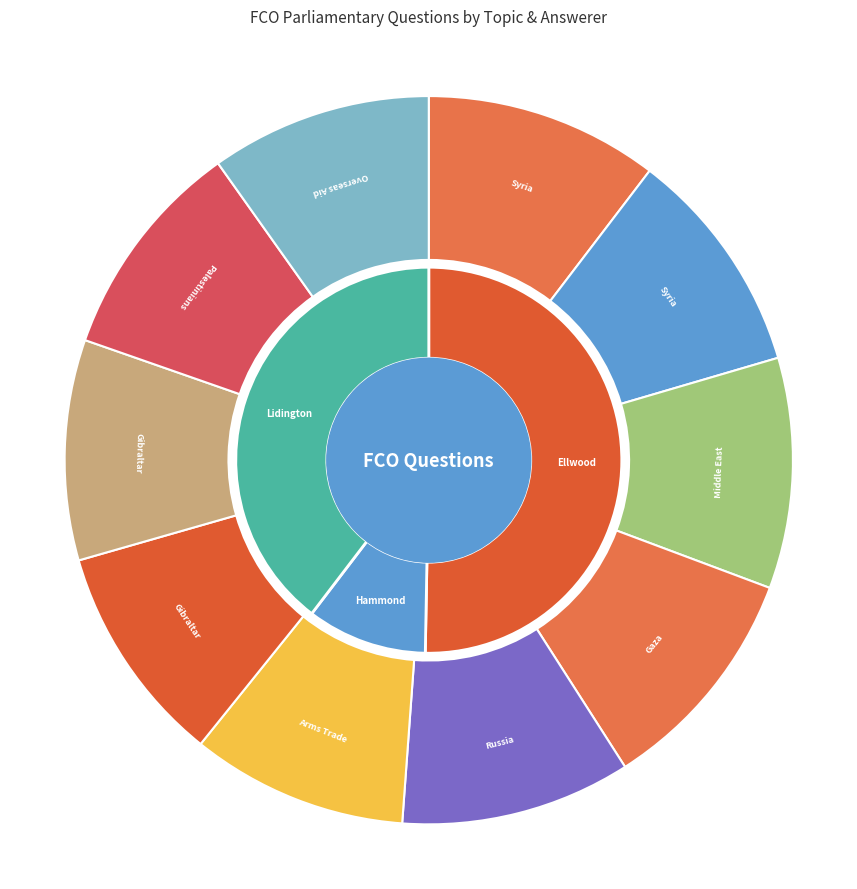

Is Middle East: Armed Conflict the majority of the pie?

No